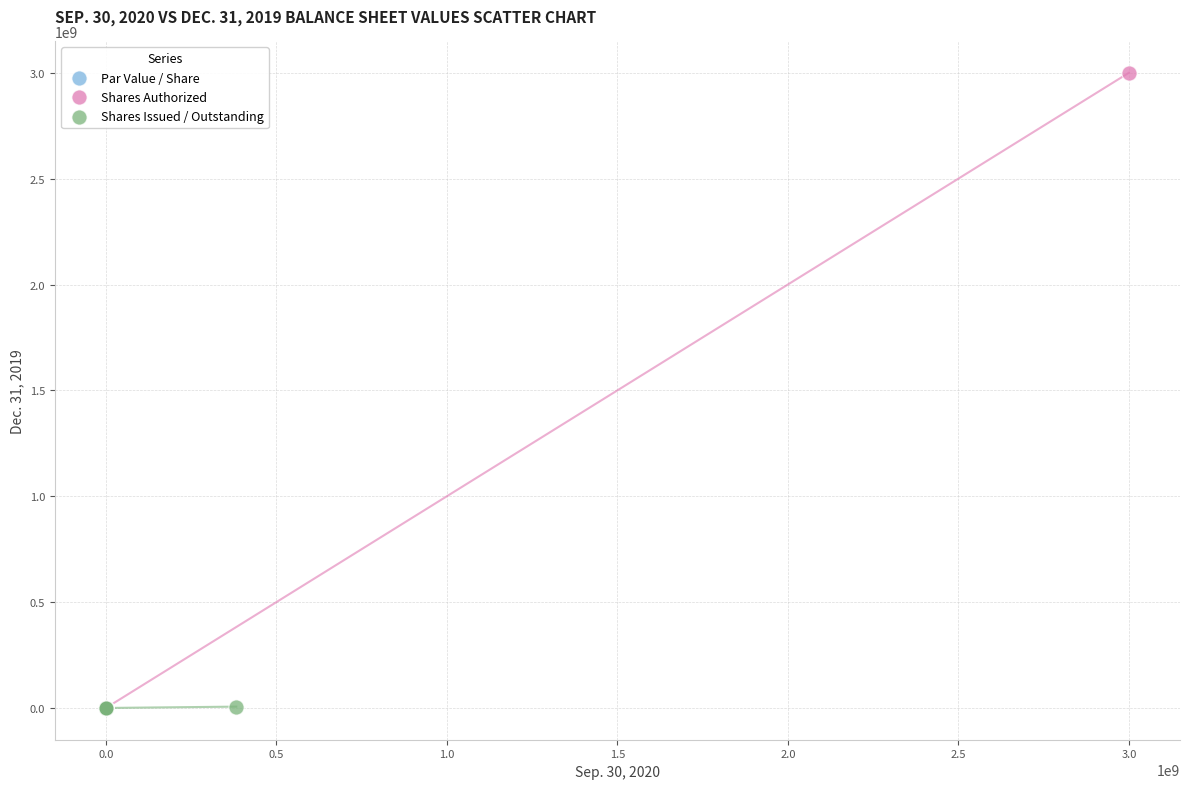

Which series has the largest Y range (max minus min)?

Shares Authorized